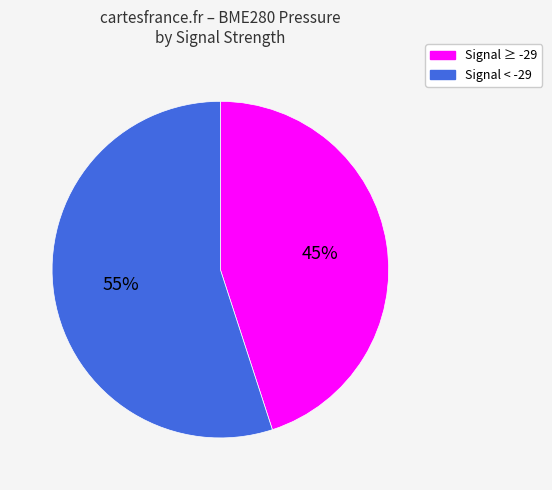

To the nearest percent, what is the average slice percentage?

50%